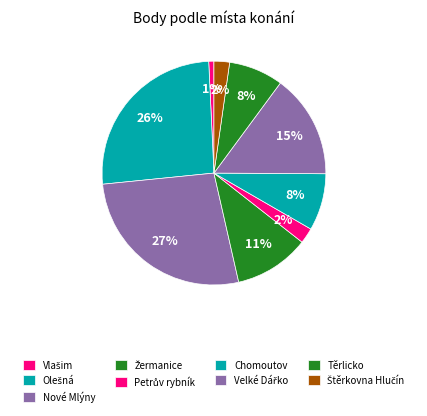

To the nearest percent, what is the difference between the largest and smallest slice percentages?

26%